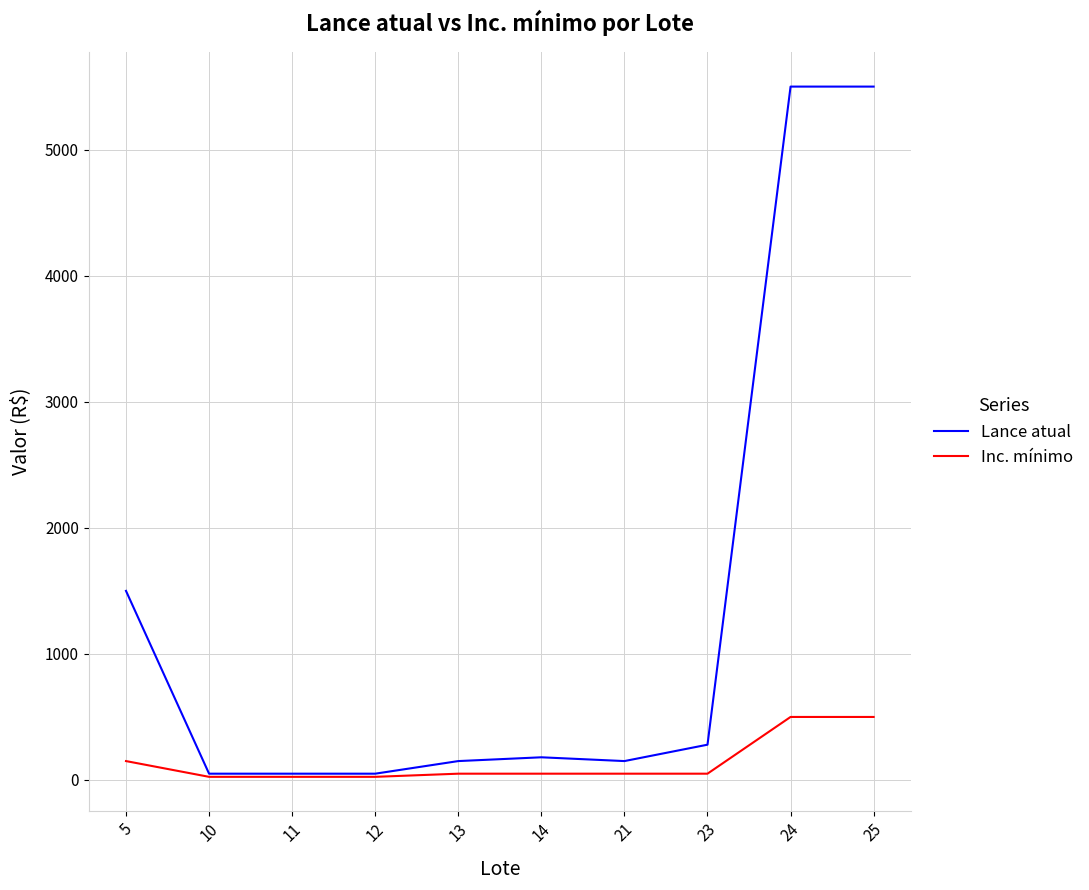

Is the value of Inc. mínimo at 13 greater than the value of Lance atual at 23?

No